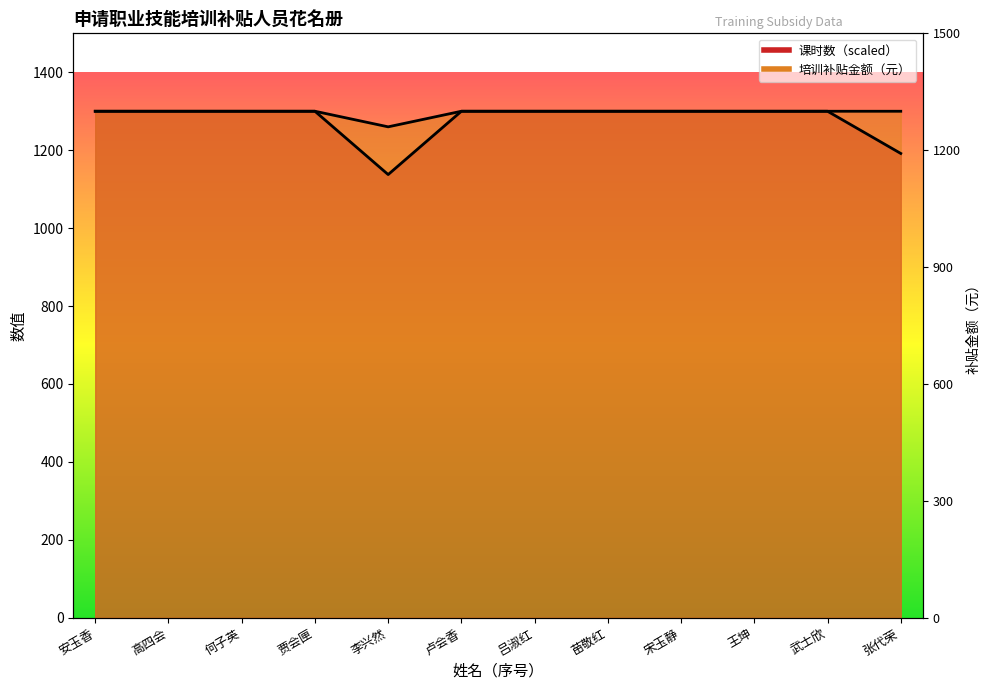

True or false: 课时数 and 培训补贴金额（元） cross at least once.

False